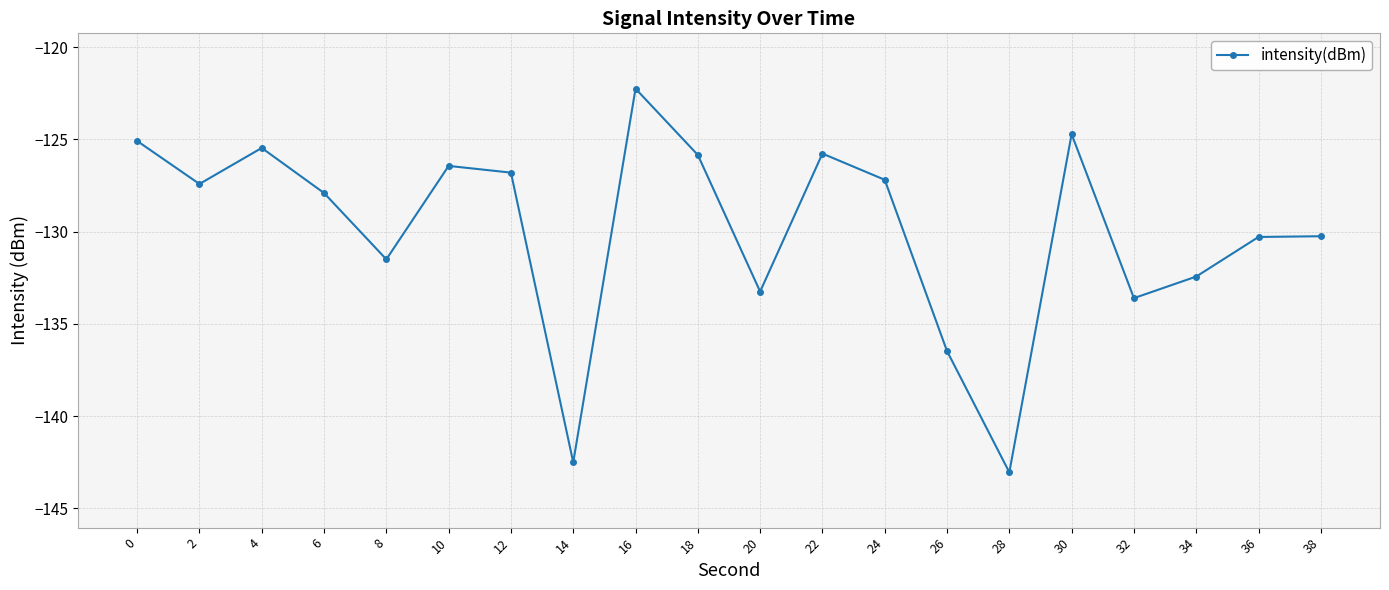

What is the sum of the values at 4 and 28?

-268.5